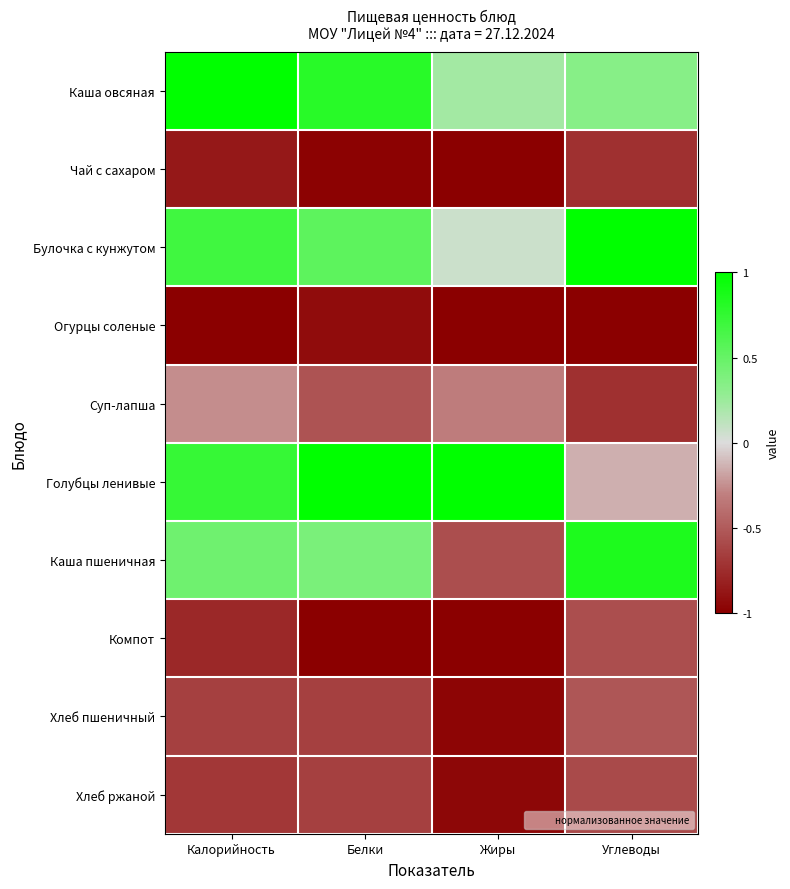

What is the greatest value displayed?

1.0